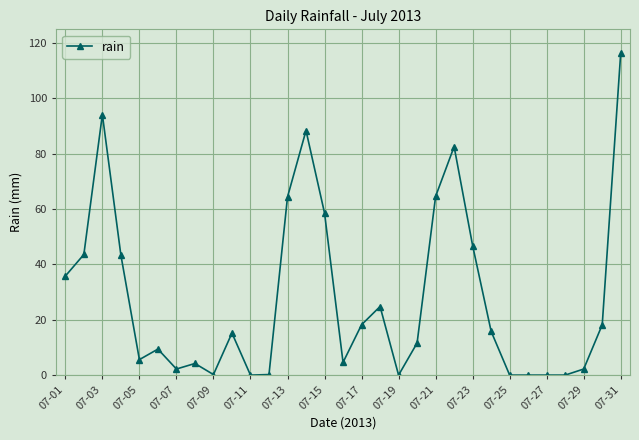

True or false: the data has more than 1 interior local peaks.

True